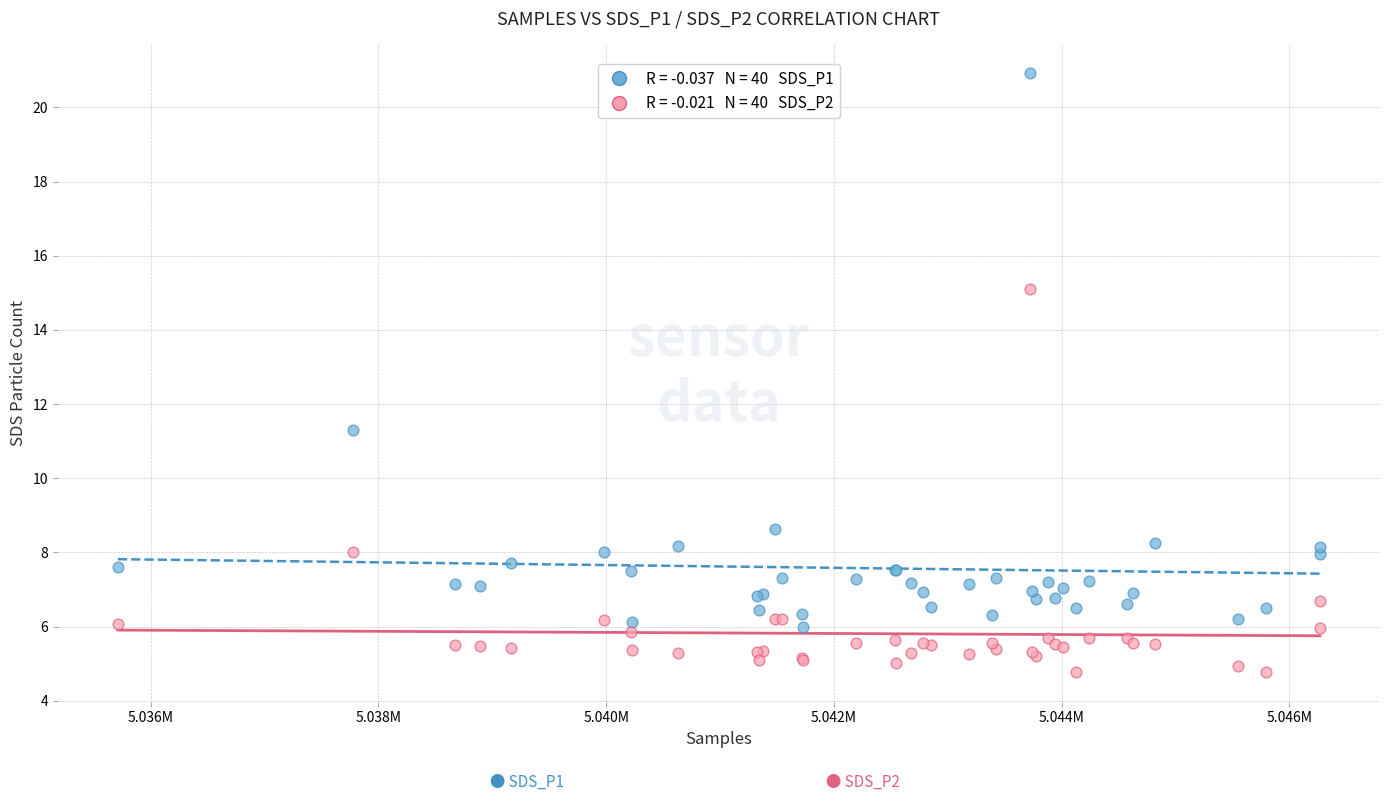

Across all series, what Y value is closest to 12?

11.3